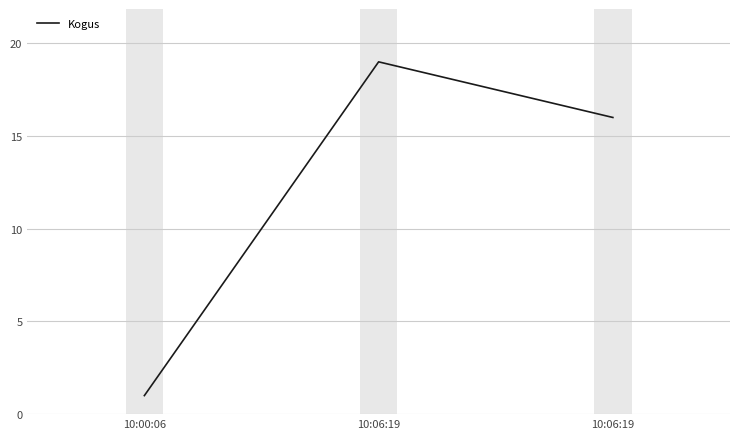

Which has a higher value, 10:06:19 or 10:06:19?

10:06:19